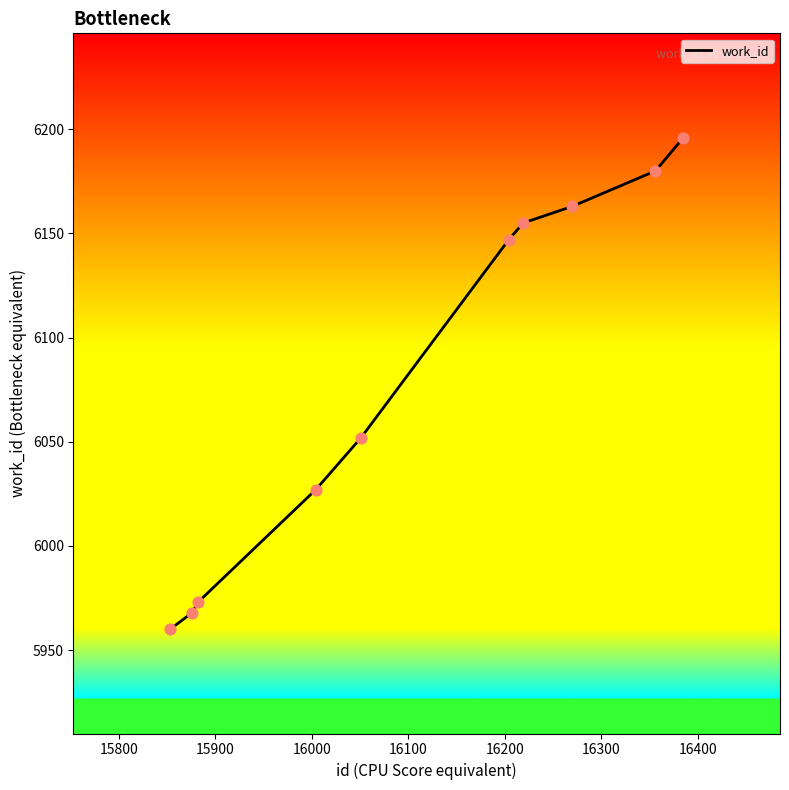

What is the greatest value displayed?

6196